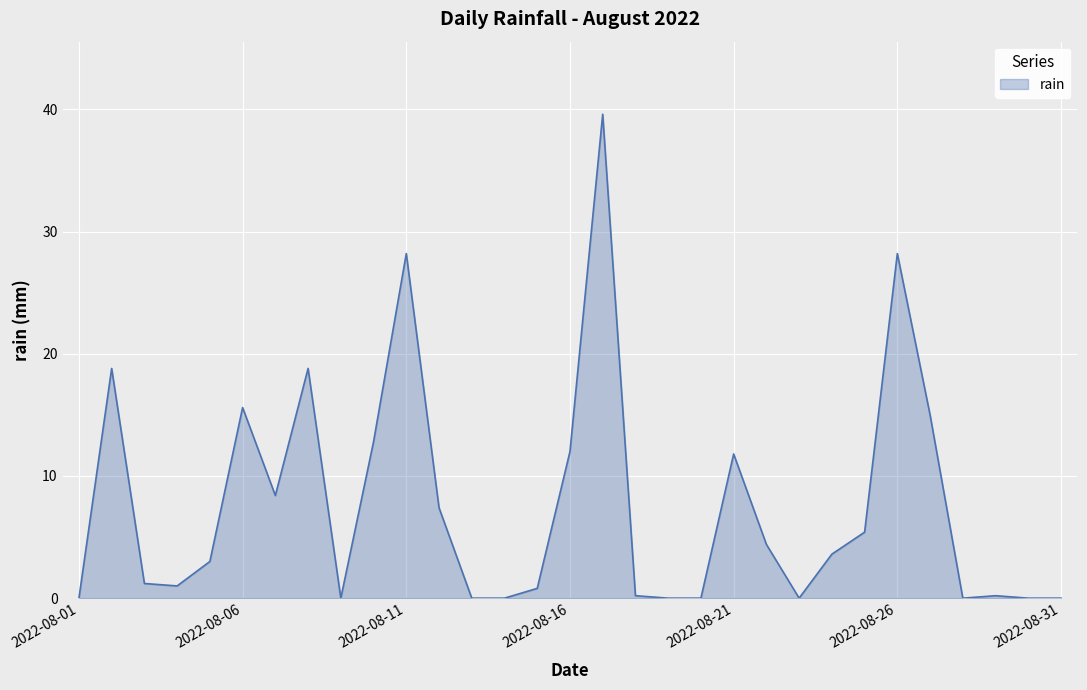

What is the greatest value displayed?

39.6